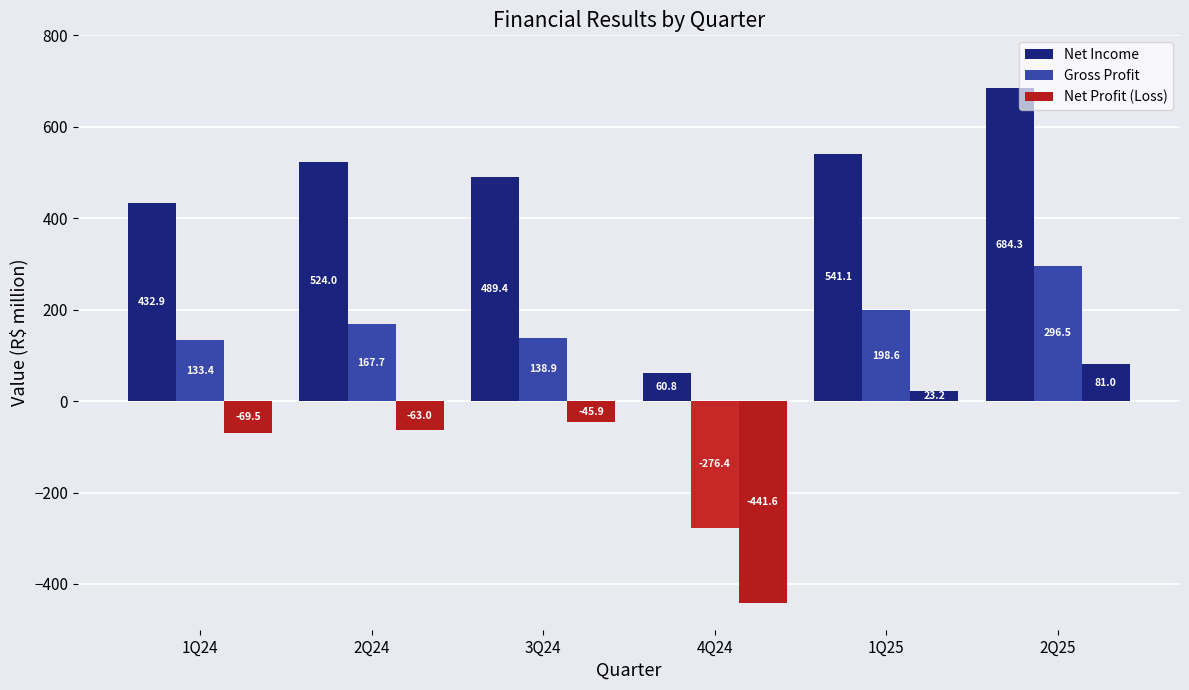

The Gross Profit series shows 198.6 at 1Q25. True or false?

True